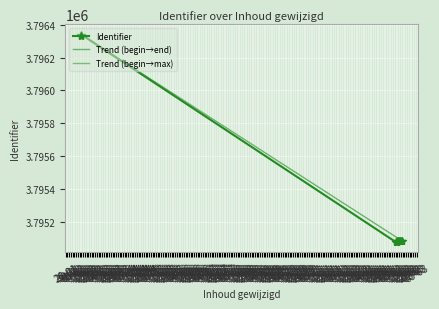

Between 13-02 and 09-02, which is larger?

13-02